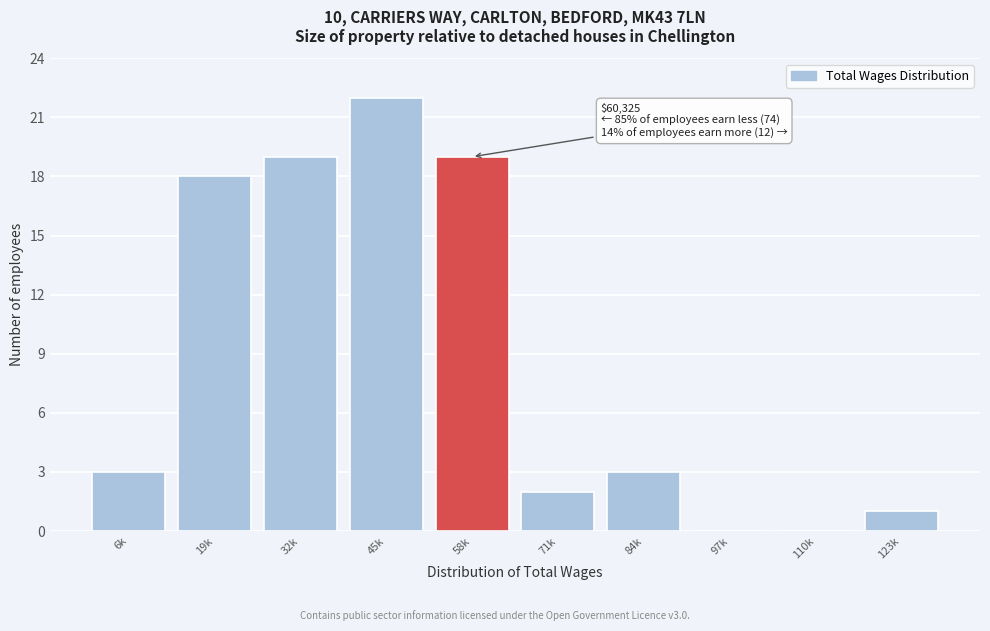

Reading right to left, what are all the values shown in this chart?

123k=1	110k=0	97k=0	84k=3	71k=2	58k=19	45k=22	32k=19	19k=18	6k=3